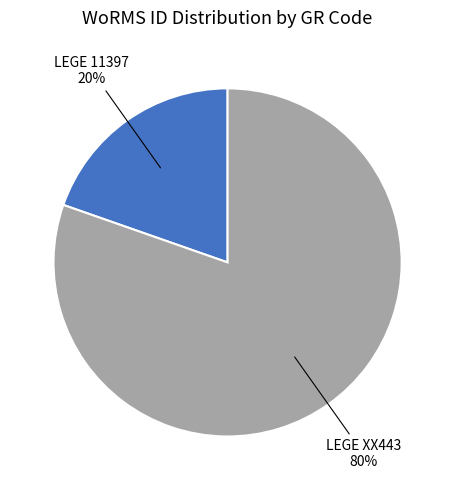

How many segments does this pie chart have?

2